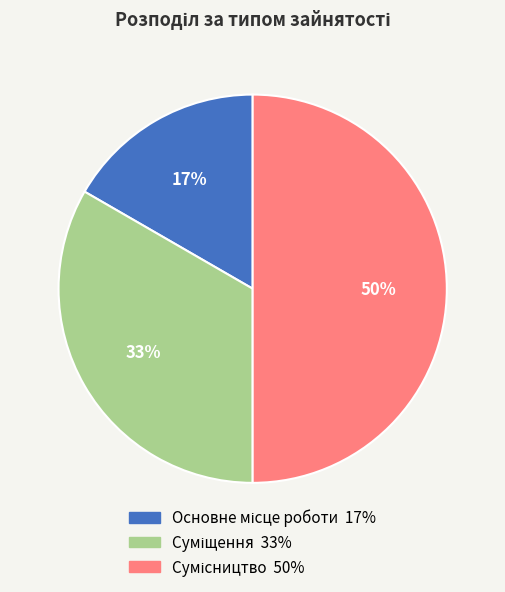

How many slices are in this pie chart?

3